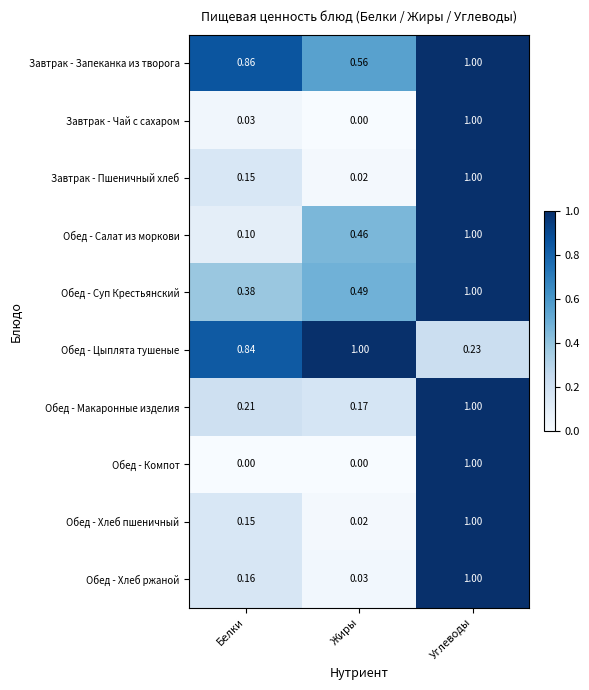

List the labels in order of Обед - Макаронные изделия value, smallest first.

Жиры, Белки, Углеводы